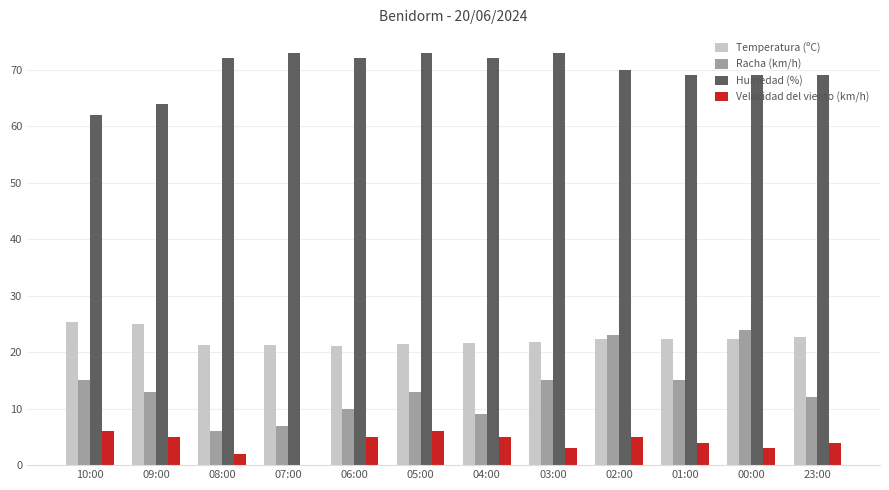

What is the difference between the Velocidad del viento (km/h) values at 08:00 and 23:00?

2.0